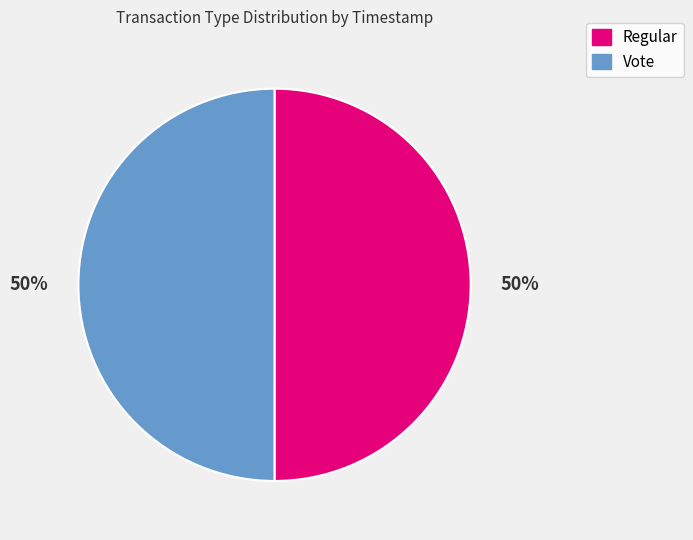

Do Vote and Regular together represent more than half of the pie?

Yes